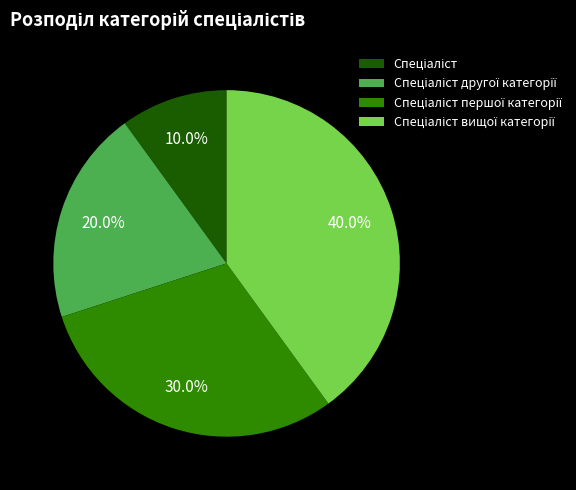

How many slices are in this pie chart?

4